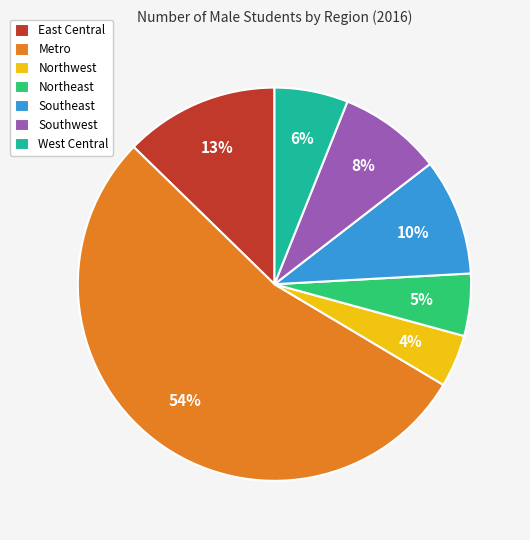

Is East Central the majority of the pie?

No